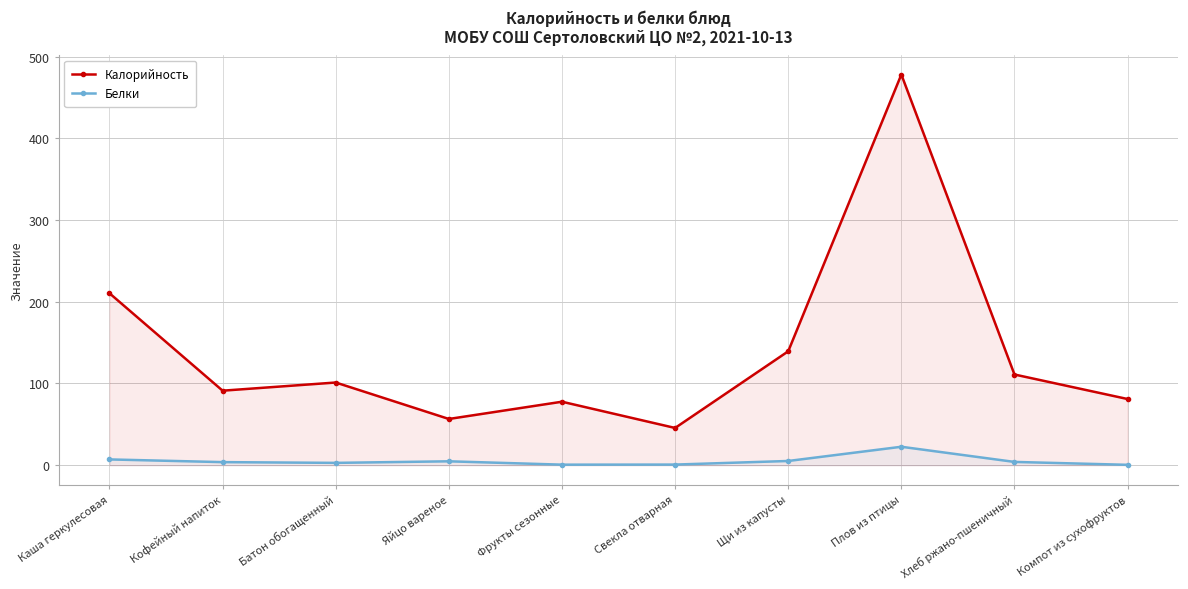

What is the label of the 7th point from the left?

Щи из капусты